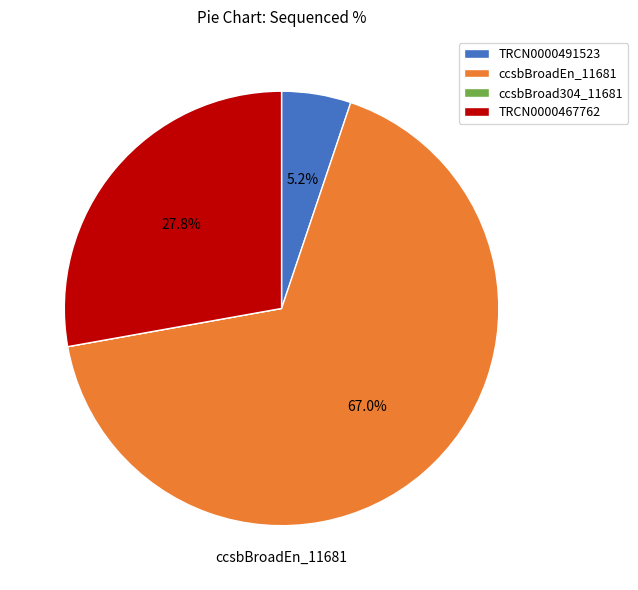

Which has a higher value, TRCN0000467762 or ccsbBroadEn_11681?

ccsbBroadEn_11681